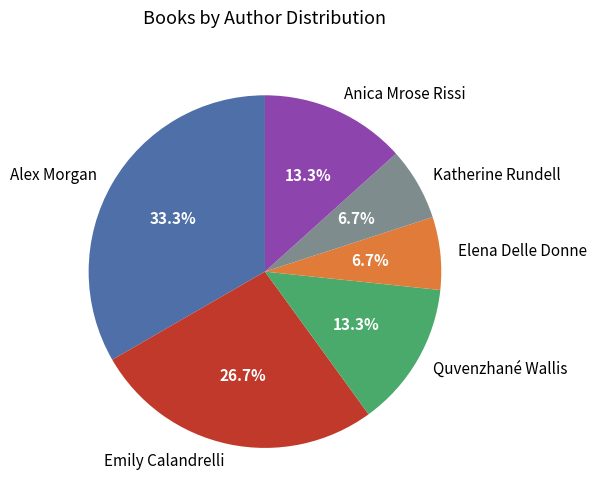

Does any single category account for the majority?

No